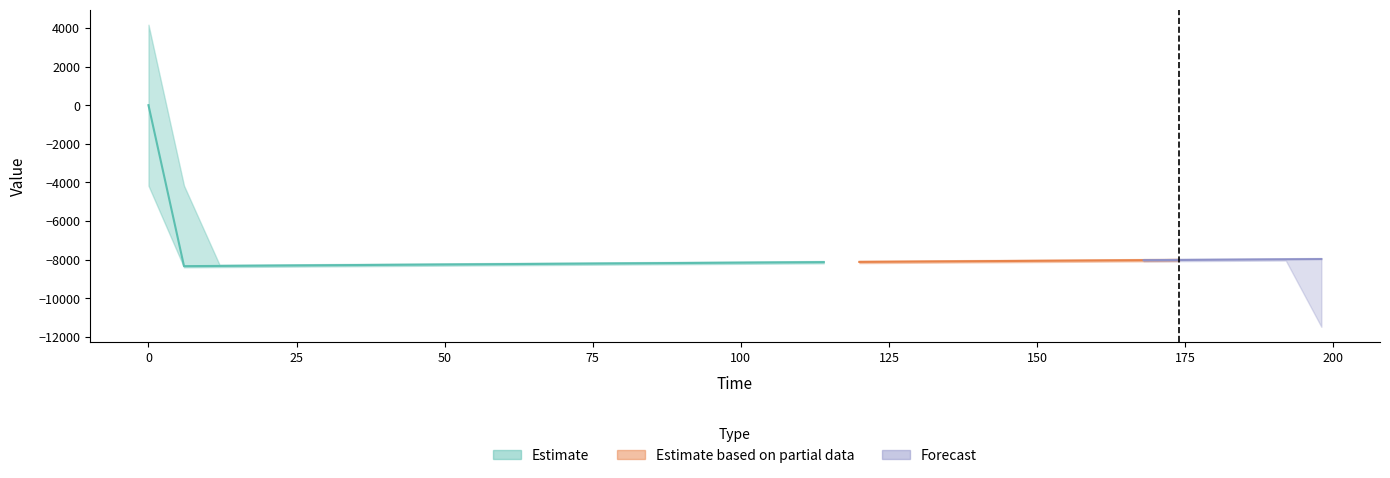

What is the value of the actual point at the 2nd from the left?

-8340.4